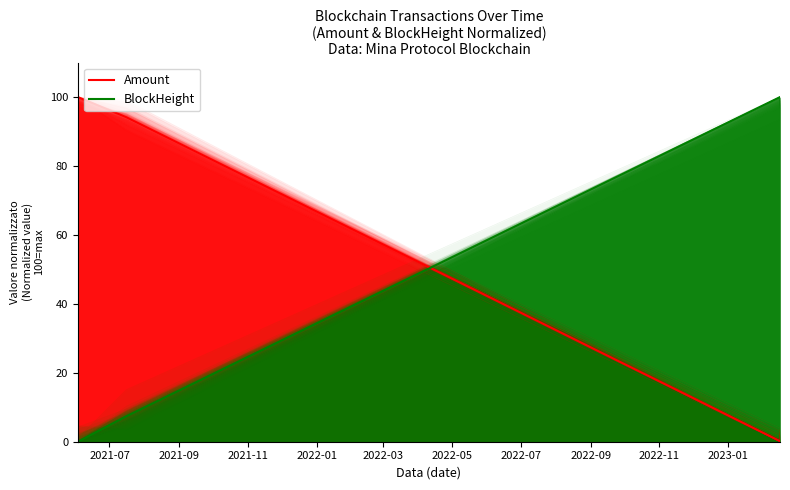

At which category is the sum across all series the highest?

2021-09